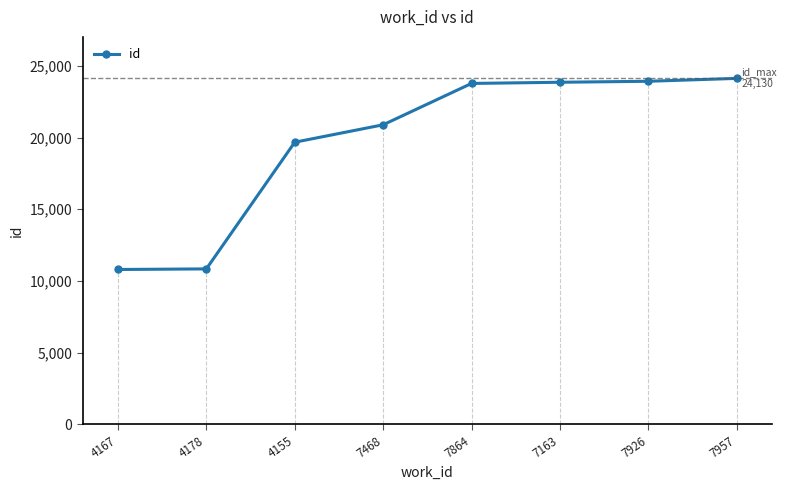

How many categories are shown in the chart?

8